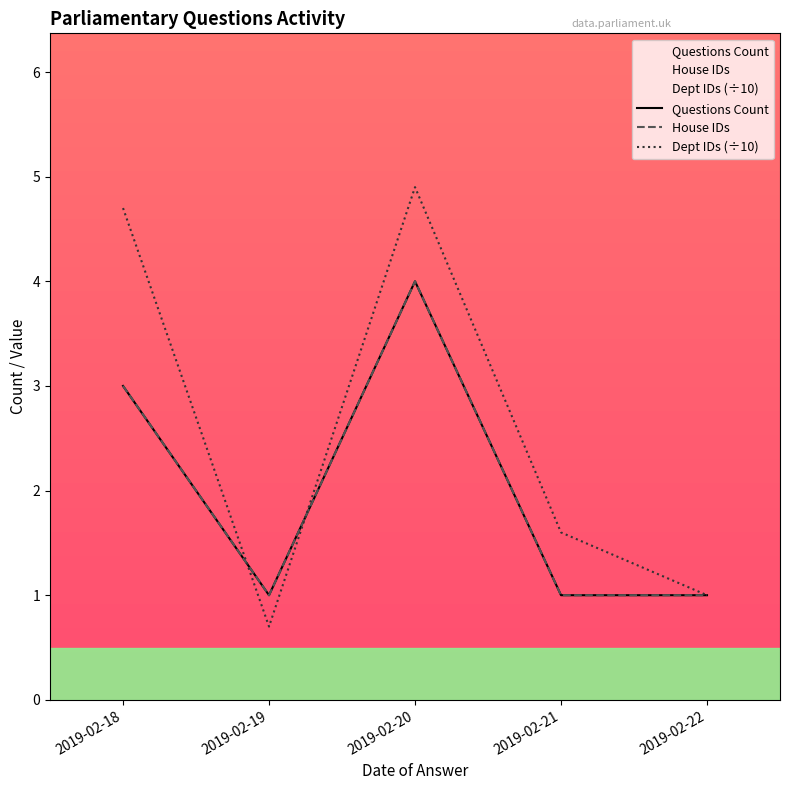

What is the value of the House IDs point at the 1st from the left?

3.0